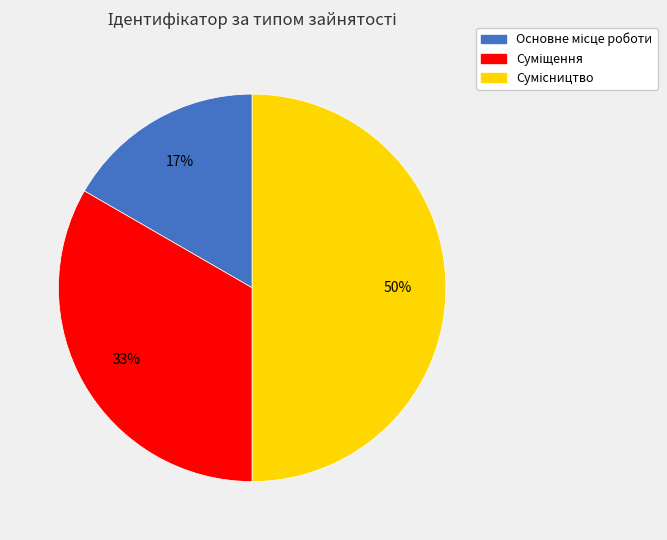

To the nearest percent, what is the difference between the largest and smallest slice percentages?

33%